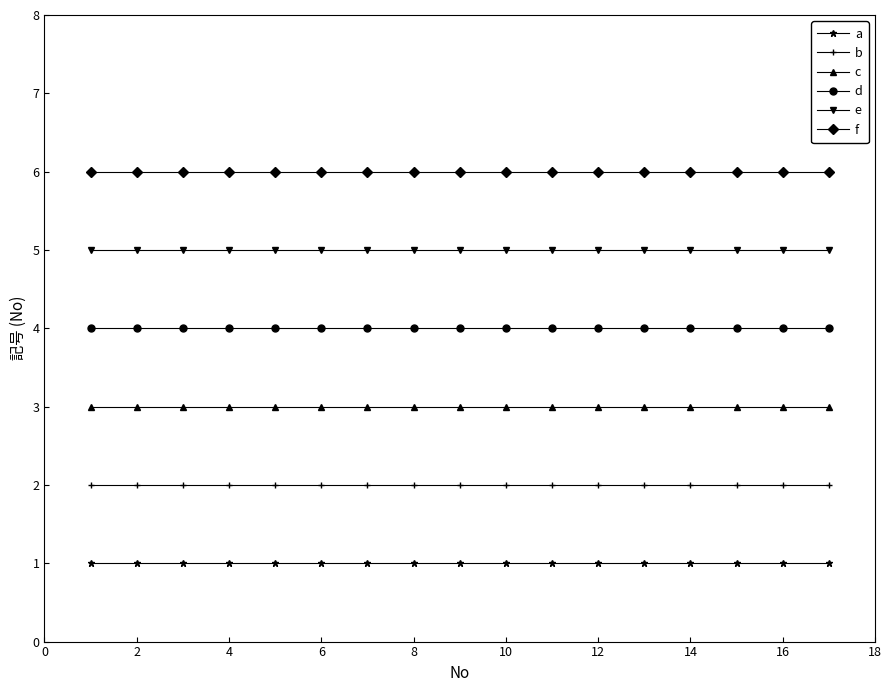

List the series in order of their peak value, highest first.

f, e, d, c, b, a